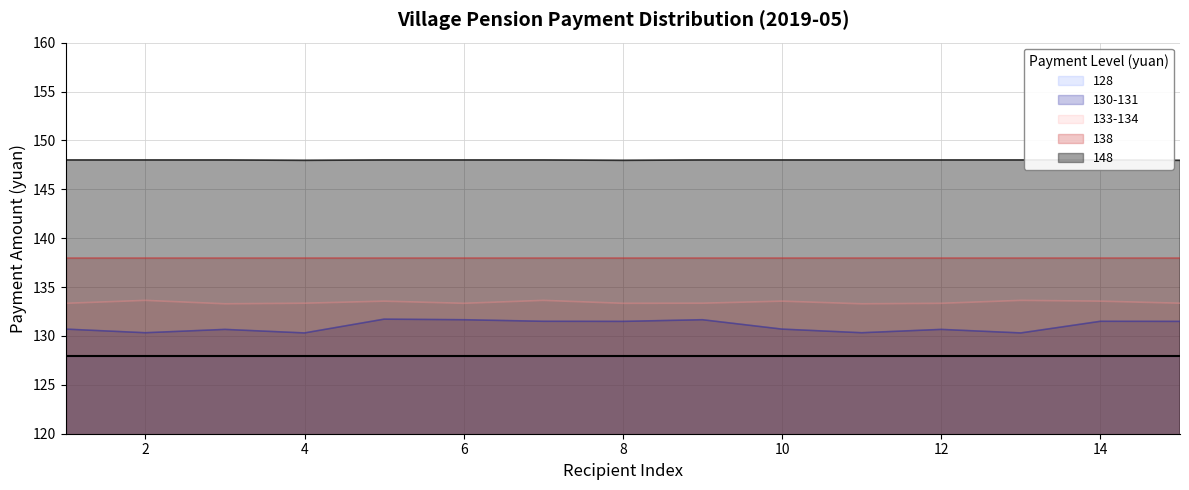

True or false: 133-134 and 148 cross at least once.

False